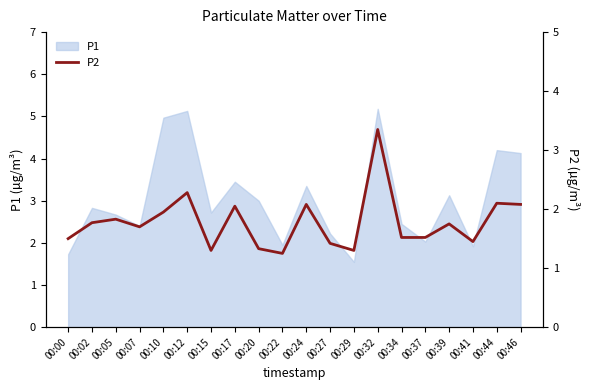

What is the minimum value for P1?

1.6